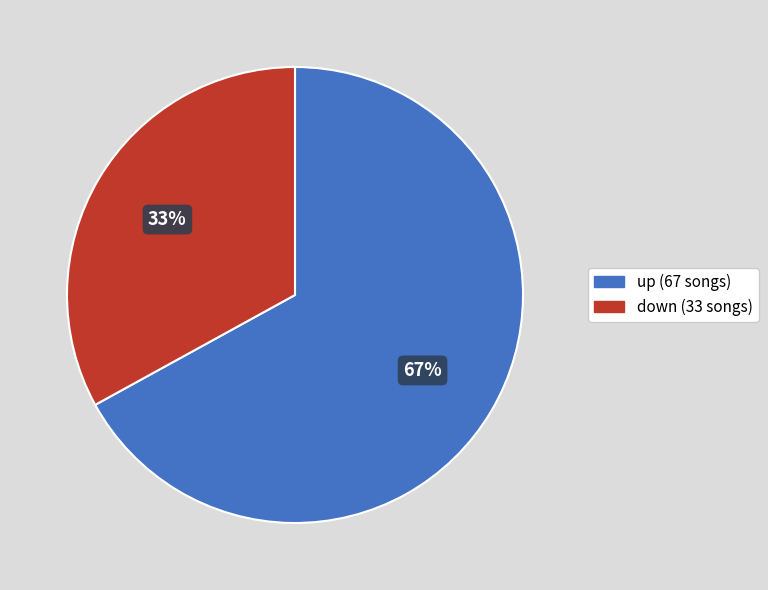

Is it true that down is 42% of the pie?

False